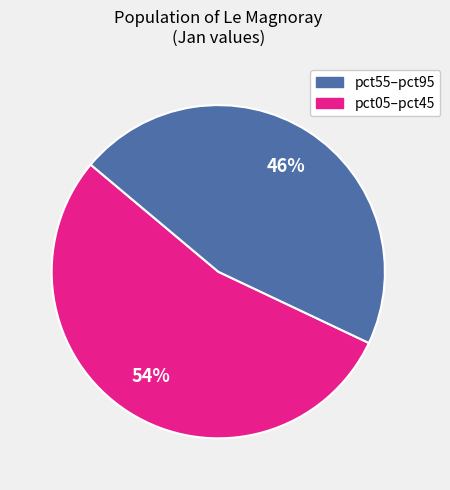

To the nearest percent, what is the difference between the largest and smallest slice percentages?

8%